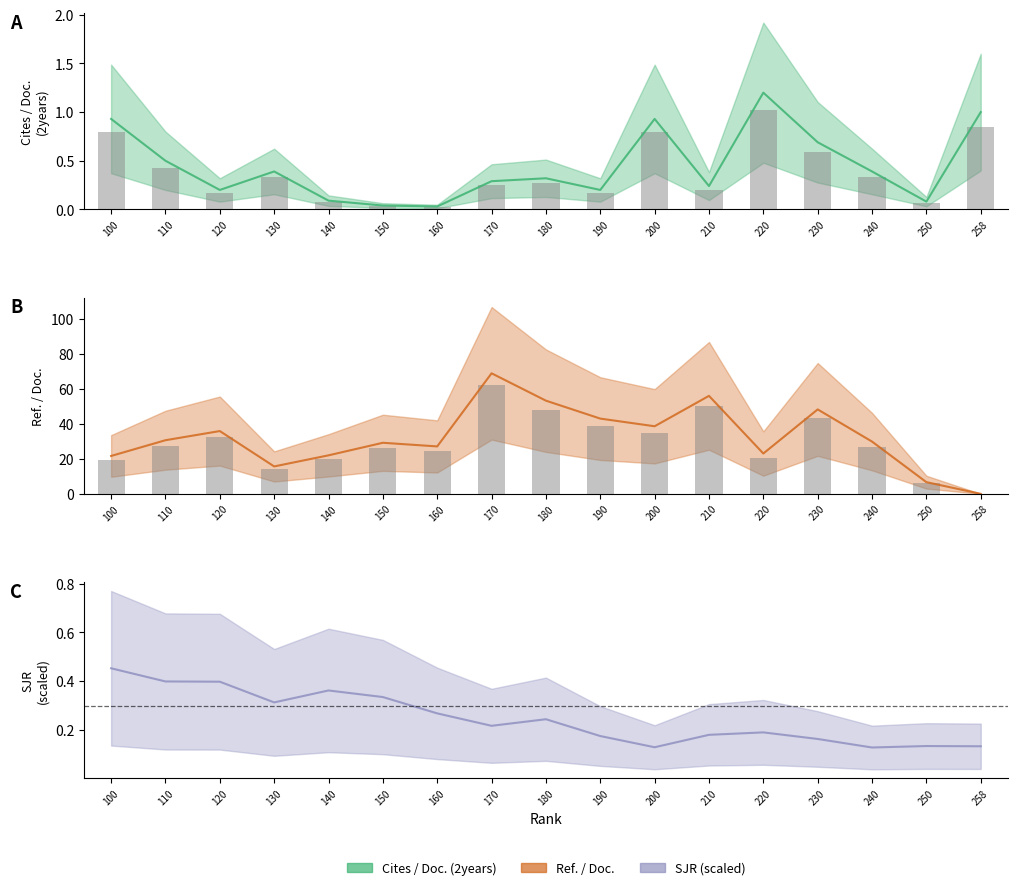

What is the sum of the Cites / Doc. (2years) values at 190 and 240?

0.6